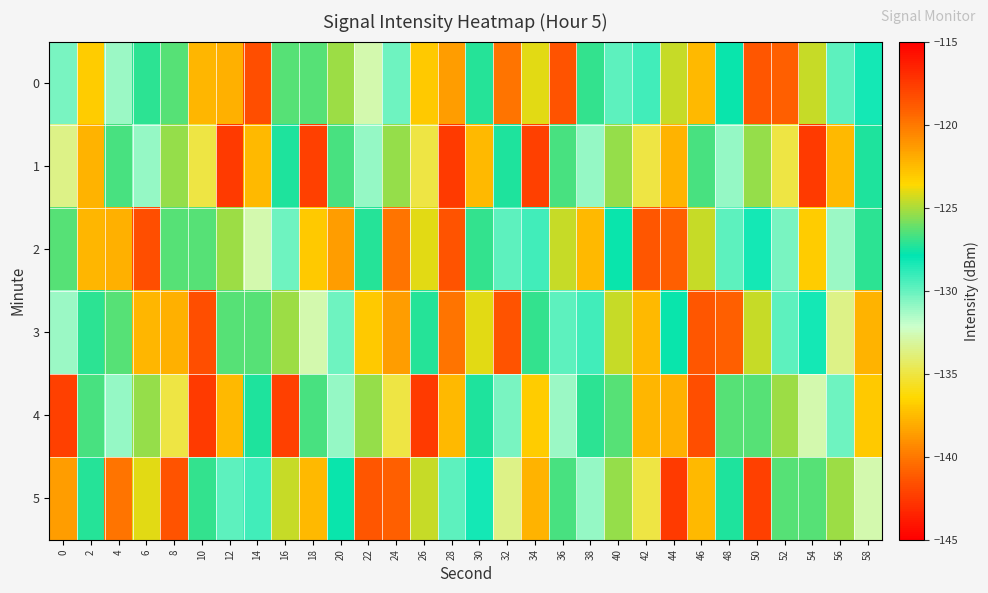

Reading left to right, extract all data points from this chart.

0: 0=-130.4	2=-136.9	4=-131.1	6=-127.1	8=-126.5	10=-122.3	12=-122.1	14=-141.7	16=-126.5	18=-126.4	20=-125.2	22=-132.8	24=-130.2	26=-123.0	28=-121.4	30=-127.2	32=-119.8	34=-124.0	36=-118.6	38=-127.0	40=-129.8	42=-129.2	44=-124.6	46=-122.4	48=-127.8	50=-118.7	52=-119.1	54=-124.6	56=-129.8	58=-128.3
1: 0=-133.6	2=-122.2	4=-126.7	6=-131.0	8=-125.4	10=-135.0	12=-142.5	14=-137.6	16=-127.4	18=-117.7	20=-126.7	22=-131.0	24=-125.4	26=-135.0	28=-142.5	30=-137.6	32=-127.4	34=-117.7	36=-126.7	38=-131.0	40=-125.4	42=-135.0	44=-122.2	46=-126.7	48=-131.0	50=-125.4	52=-135.0	54=-142.5	56=-137.6	58=-127.4
2: 0=-126.5	2=-122.3	4=-122.1	6=-141.7	8=-126.5	10=-126.4	12=-125.2	14=-132.8	16=-130.2	18=-123.0	20=-121.4	22=-127.2	24=-119.8	26=-124.0	28=-118.6	30=-127.0	32=-129.8	34=-129.2	36=-124.6	38=-122.4	40=-127.8	42=-118.7	44=-119.1	46=-124.6	48=-129.8	50=-128.3	52=-130.4	54=-136.9	56=-131.1	58=-127.1
3: 0=-131.1	2=-127.1	4=-126.5	6=-122.3	8=-122.1	10=-141.7	12=-126.5	14=-126.4	16=-125.2	18=-132.8	20=-130.2	22=-123.0	24=-121.4	26=-127.2	28=-119.8	30=-124.0	32=-118.6	34=-127.0	36=-129.8	38=-129.2	40=-124.6	42=-122.4	44=-127.8	46=-118.7	48=-119.1	50=-124.6	52=-129.8	54=-128.3	56=-133.6	58=-122.2
4: 0=-117.7	2=-126.7	4=-131.0	6=-125.4	8=-135.0	10=-142.5	12=-137.6	14=-127.4	16=-117.7	18=-126.7	20=-131.0	22=-125.4	24=-135.0	26=-142.5	28=-137.6	30=-127.4	32=-130.4	34=-136.9	36=-131.1	38=-127.1	40=-126.5	42=-122.3	44=-122.1	46=-141.7	48=-126.5	50=-126.4	52=-125.2	54=-132.8	56=-130.2	58=-123.0
5: 0=-121.4	2=-127.2	4=-119.8	6=-124.0	8=-118.6	10=-127.0	12=-129.8	14=-129.2	16=-124.6	18=-122.4	20=-127.8	22=-118.7	24=-119.1	26=-124.6	28=-129.8	30=-128.3	32=-133.6	34=-122.2	36=-126.7	38=-131.0	40=-125.4	42=-135.0	44=-142.5	46=-137.6	48=-127.4	50=-117.7	52=-126.5	54=-126.4	56=-125.2	58=-132.8